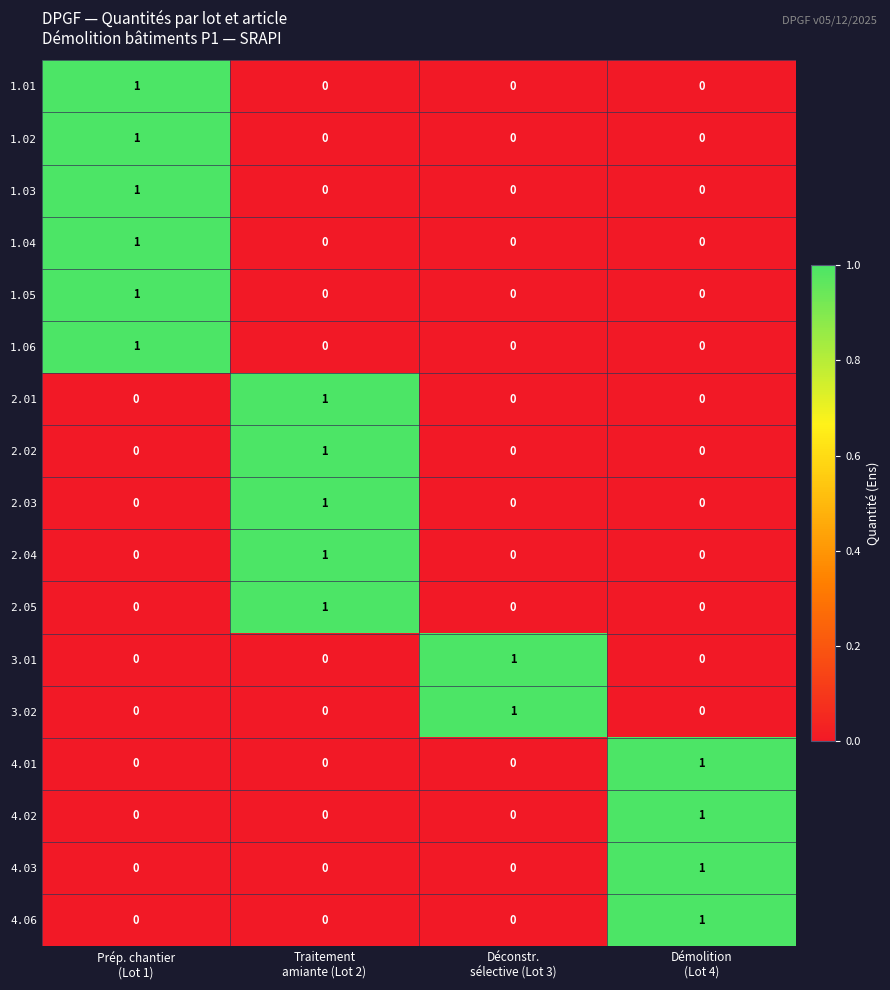

Count the 4.06 values in the range 0 to 1.

4